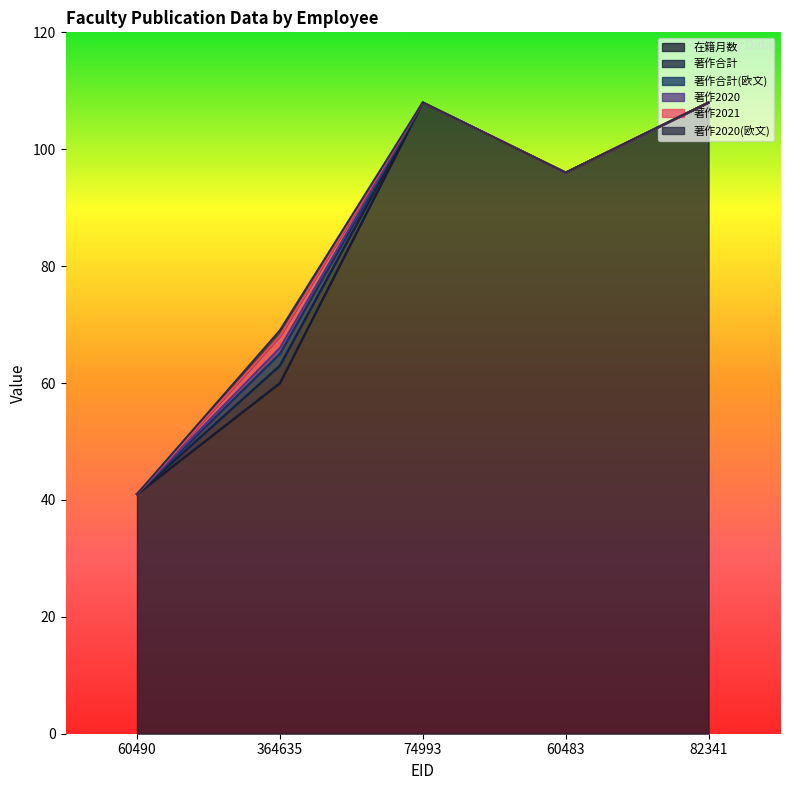

True or false: 在籍月数 and 著作2021 intersect in this chart.

False